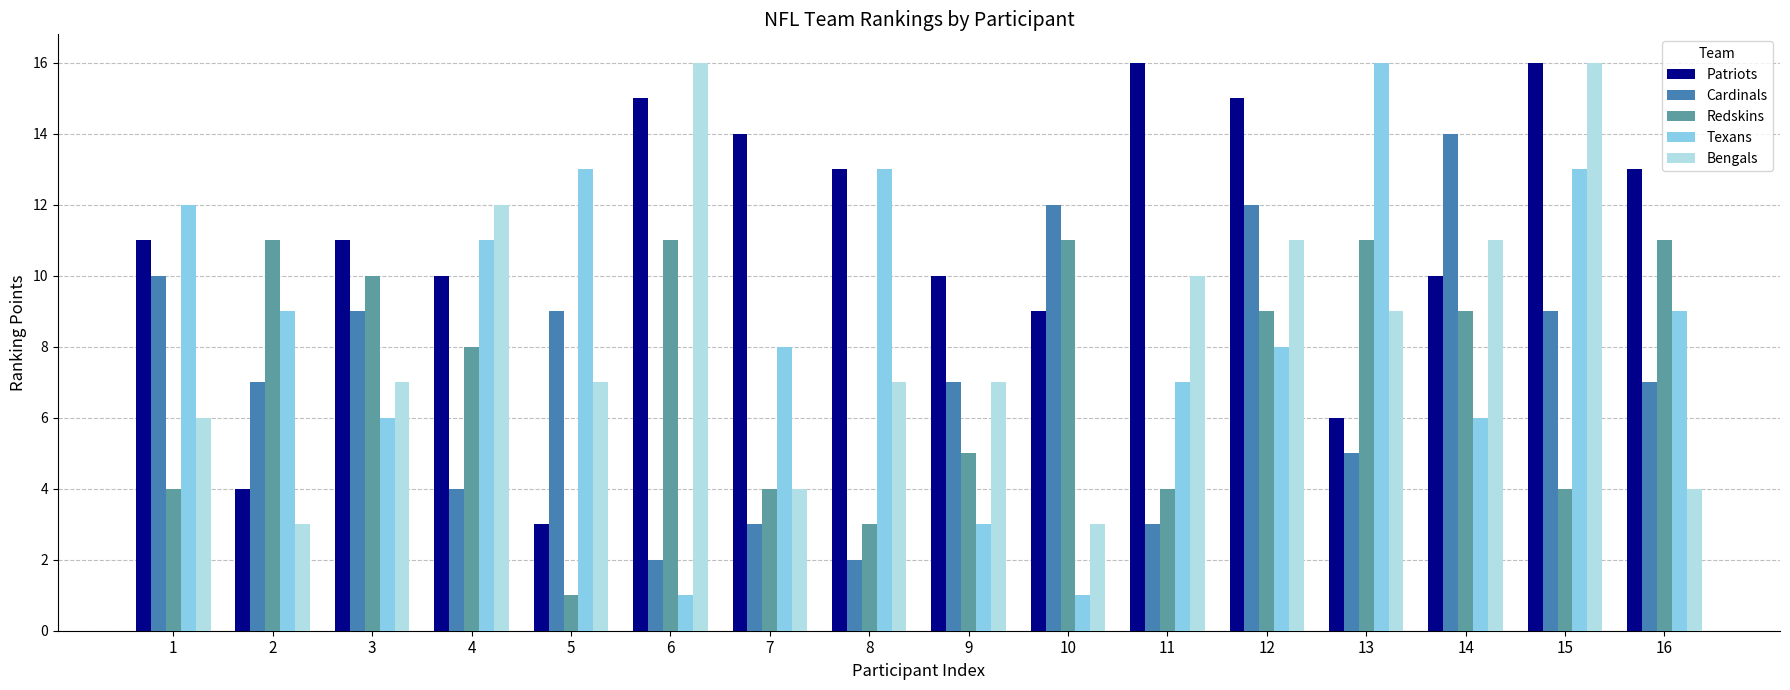

Reading left to right, what are all the values shown in this chart?

Patriots: 1=11	2=4	3=11	4=10	5=3	6=15	7=14	8=13	9=10	10=9	11=16	12=15	13=6	14=10	15=16	16=13
Cardinals: 1=10	2=7	3=9	4=4	5=9	6=2	7=3	8=2	9=7	10=12	11=3	12=12	13=5	14=14	15=9	16=7
Redskins: 1=4	2=11	3=10	4=8	5=1	6=11	7=4	8=3	9=5	10=11	11=4	12=9	13=11	14=9	15=4	16=11
Texans: 1=12	2=9	3=6	4=11	5=13	6=1	7=8	8=13	9=3	10=1	11=7	12=8	13=16	14=6	15=13	16=9
Bengals: 1=6	2=3	3=7	4=12	5=7	6=16	7=4	8=7	9=7	10=3	11=10	12=11	13=9	14=11	15=16	16=4